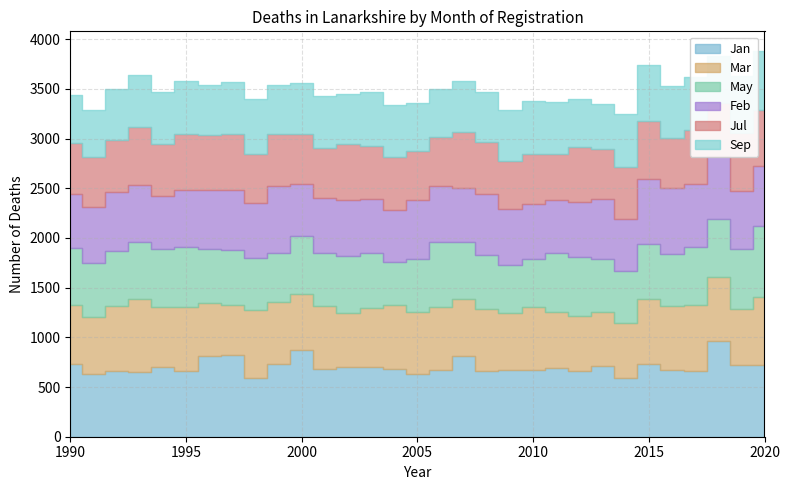

Reading right to left, what are all the values shown in this chart?

Jan: 2020=723	2019=722	2018=968	2017=660	2016=671	2015=728	2014=595	2013=711	2012=662	2011=691	2010=672	2009=670	2008=661	2007=810	2006=667	2005=629	2004=683	2003=705	2002=702	2001=678	2000=868	1999=728	1998=587	1997=822	1996=809	1995=664	1994=697	1993=650	1992=658	1991=633	1990=736
Mar: 2020=686	2019=567	2018=636	2017=663	2016=640	2015=656	2014=548	2013=543	2012=556	2011=561	2010=634	2009=574	2008=625	2007=577	2006=637	2005=622	2004=643	2003=592	2002=544	2001=640	2000=564	1999=630	1998=684	1997=506	1996=540	1995=646	1994=613	1993=735	1992=658	1991=570	1990=592
May: 2020=708	2019=601	2018=584	2017=590	2016=532	2015=555	2014=521	2013=533	2012=589	2011=601	2010=479	2009=487	2008=543	2007=577	2006=655	2005=540	2004=436	2003=549	2002=571	2001=532	2000=585	1999=494	1998=527	1997=552	1996=542	1995=600	1994=576	1993=570	1992=548	1991=545	1990=574
Feb: 2020=608	2019=580	2018=637	2017=626	2016=662	2015=652	2014=528	2013=609	2012=554	2011=526	2010=552	2009=556	2008=610	2007=538	2006=559	2005=588	2004=520	2003=544	2002=570	2001=557	2000=527	1999=675	1998=556	1997=600	1996=596	1995=574	1994=539	1993=573	1992=594	1991=559	1990=539
Jul: 2020=564	2019=588	2018=534	2017=551	2016=503	2015=584	2014=527	2013=496	2012=551	2011=467	2010=507	2009=491	2008=526	2007=562	2006=499	2005=501	2004=528	2003=536	2002=558	2001=496	2000=499	1999=522	1998=487	1997=565	1996=547	1995=566	1994=519	1993=587	1992=523	1991=509	1990=518
Sep: 2020=596	2019=569	2018=472	2017=533	2016=522	2015=562	2014=530	2013=458	2012=487	2011=524	2010=534	2009=508	2008=505	2007=518	2006=483	2005=482	2004=527	2003=545	2002=504	2001=527	2000=520	1999=489	1998=555	1997=522	1996=501	1995=530	1994=525	1993=528	1992=522	1991=471	1990=480